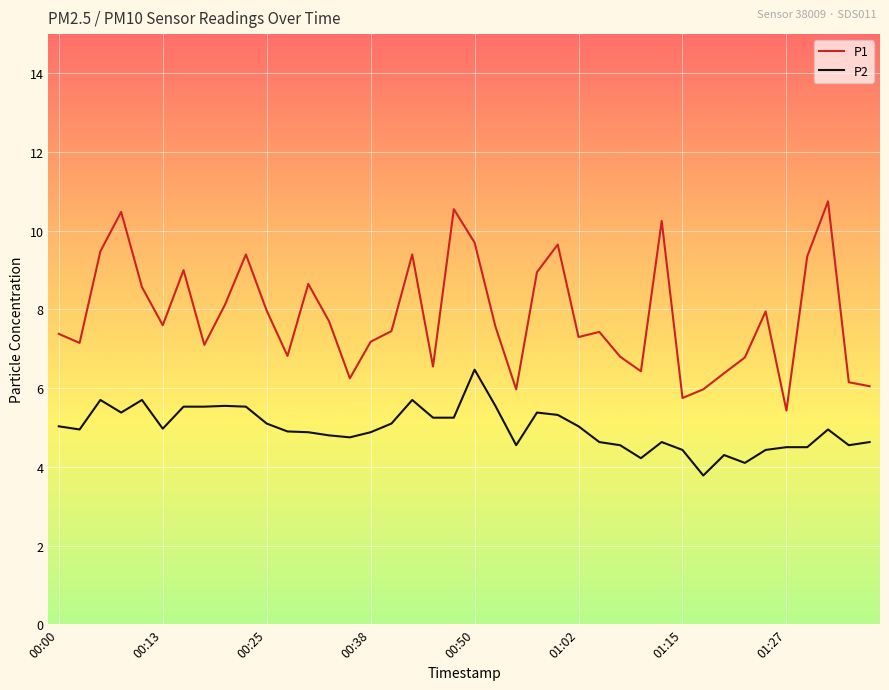

True or false: P1 and P2 intersect in this chart.

False